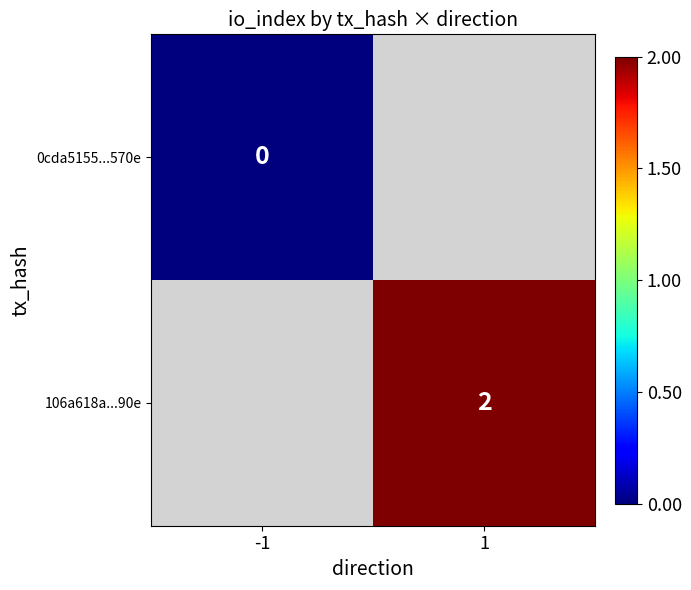

The value of 106a618a...90e at 1 is 4. True or false?

False